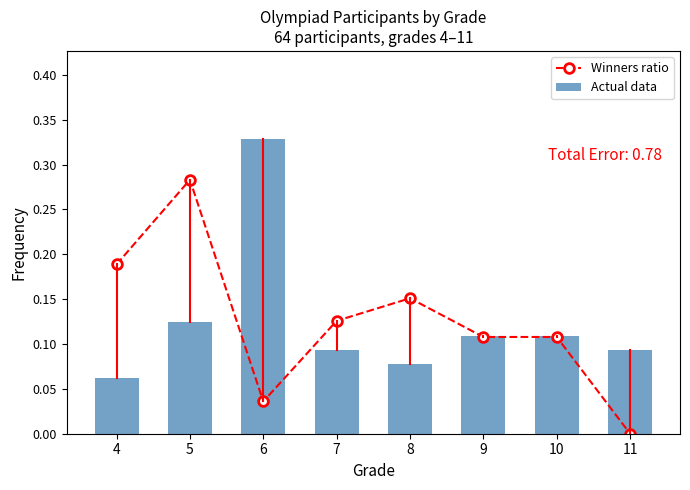

Is the value of Winners ratio at 8 greater than the value of Actual data at 10?

Yes